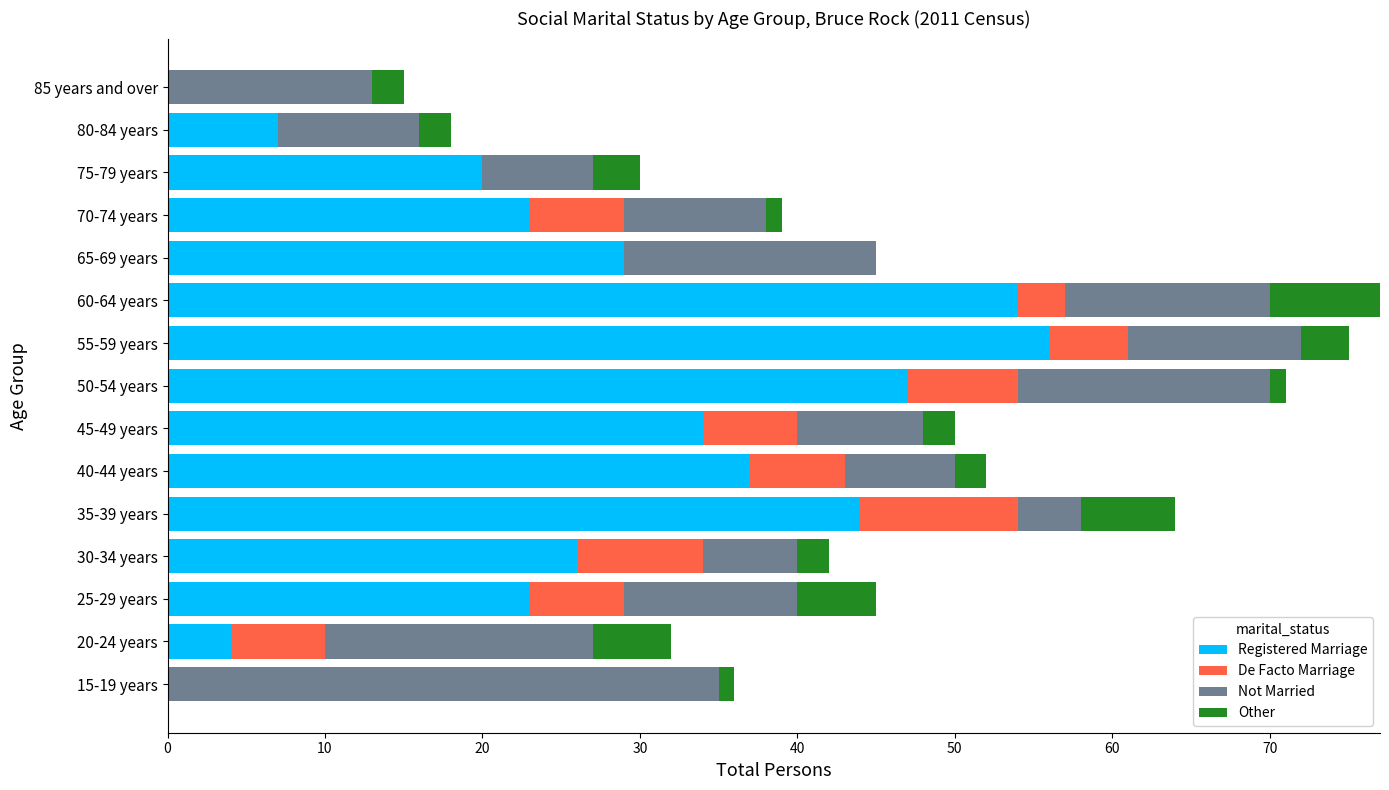

Is it true that De Facto Marriage equals 0 at 85 years and over?

True